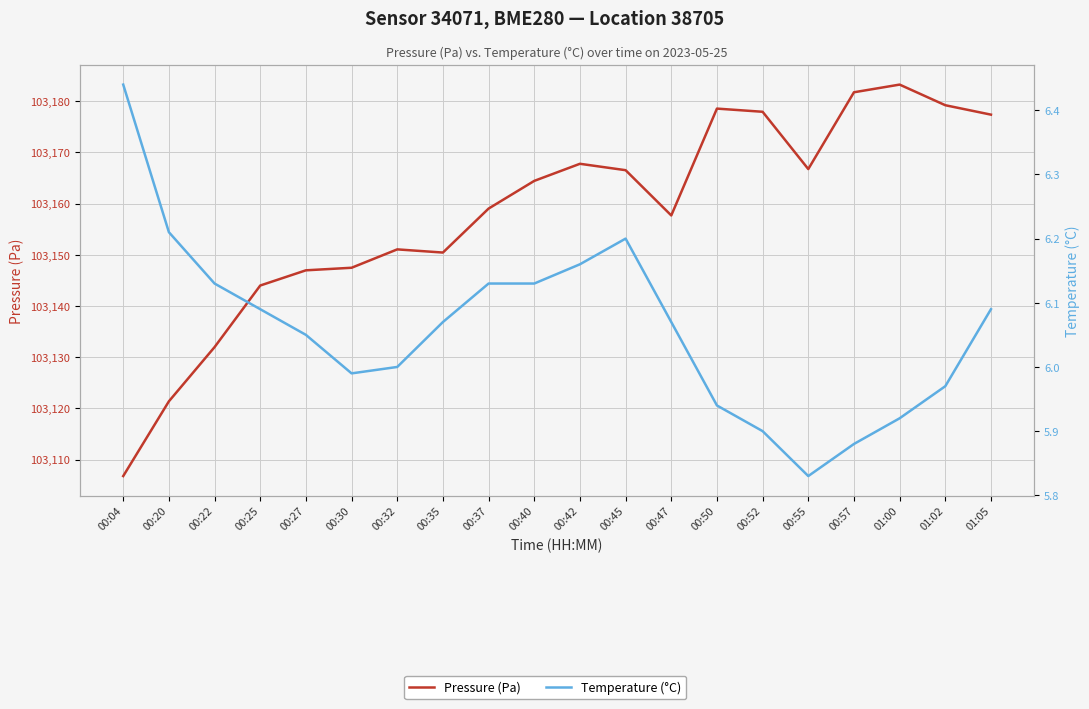

Where is Pressure (Pa) nearest to the value 103145?

00:25